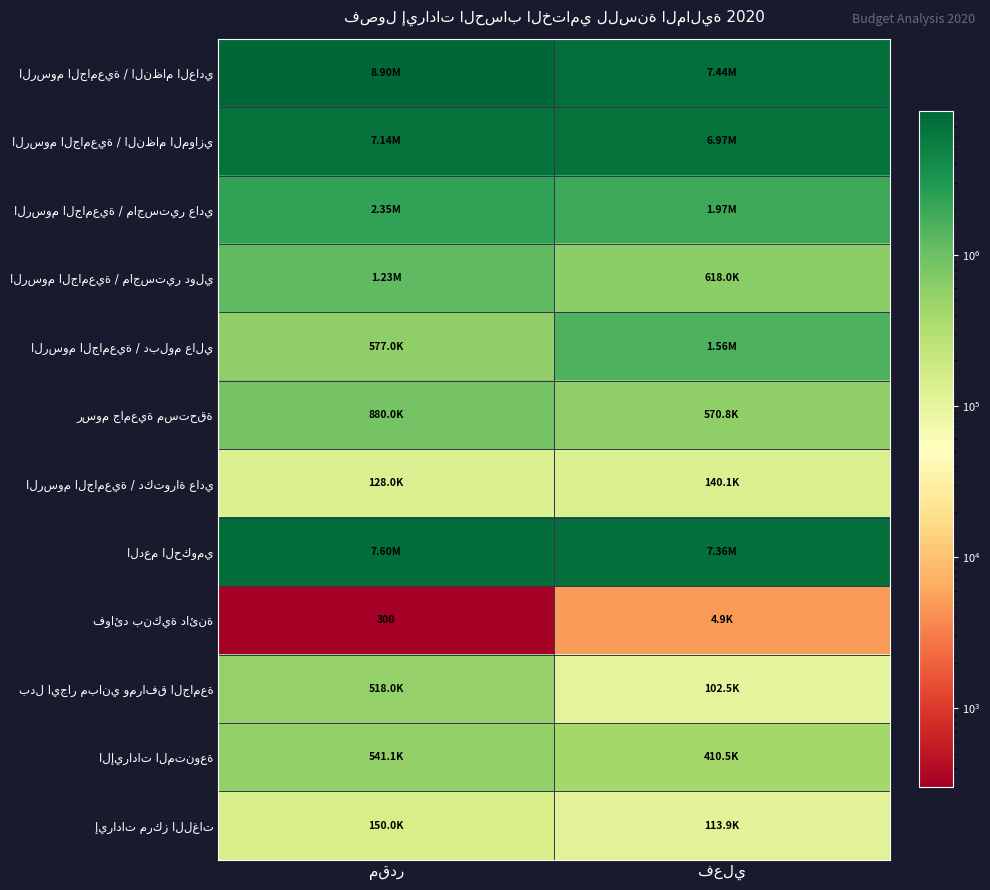

Is the value of إيرادات مركز اللغات at فعلي greater than the value of الرسوم الجامعية / دكتوراة عادي at مقدر?

No